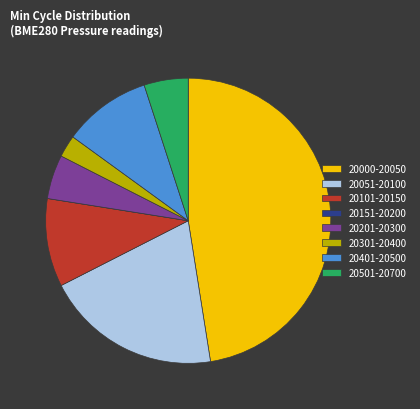

Does any single category account for the majority?

No